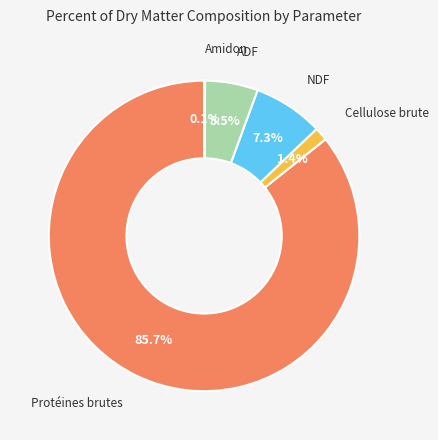

Is there any slice that represents more than half of the pie?

Yes